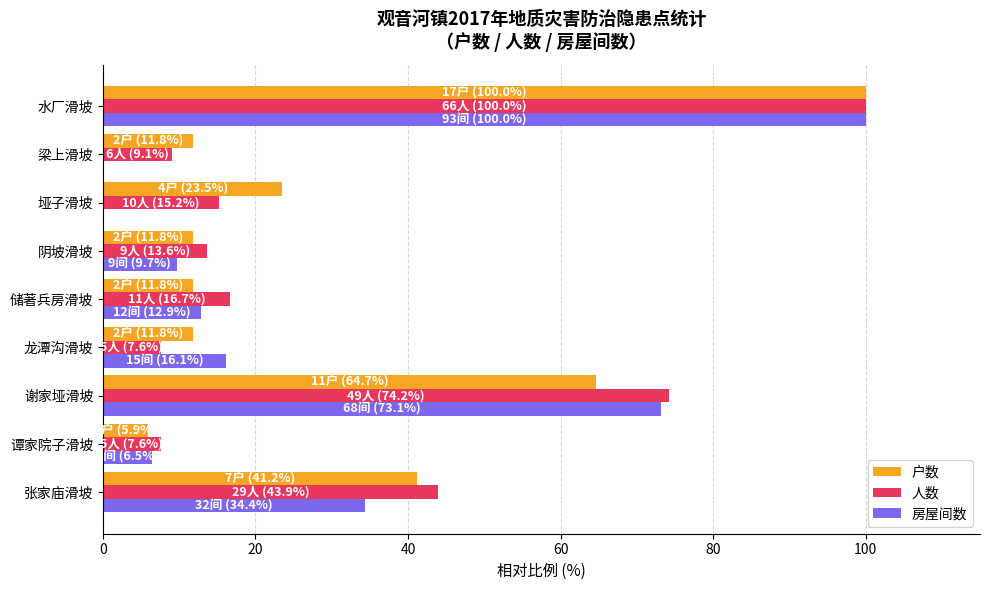

Is it true that 人数 equals 74.2 at 谢家垭滑坡?

True